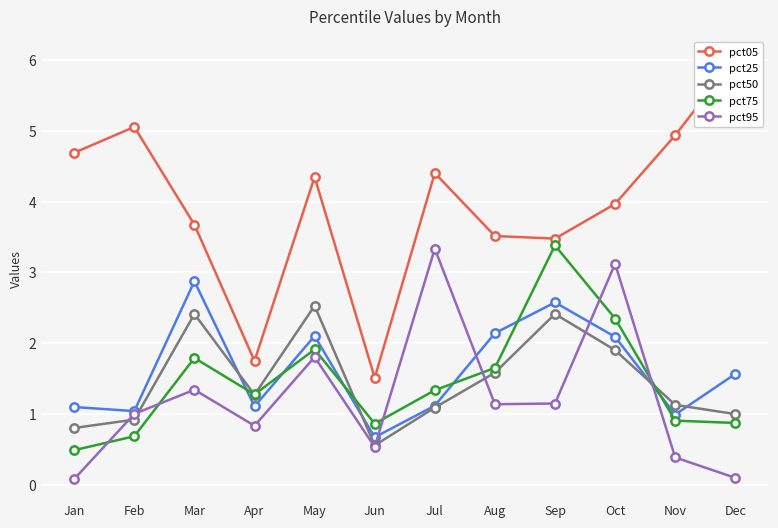

At how many categories does at least one series exceed 4?

6